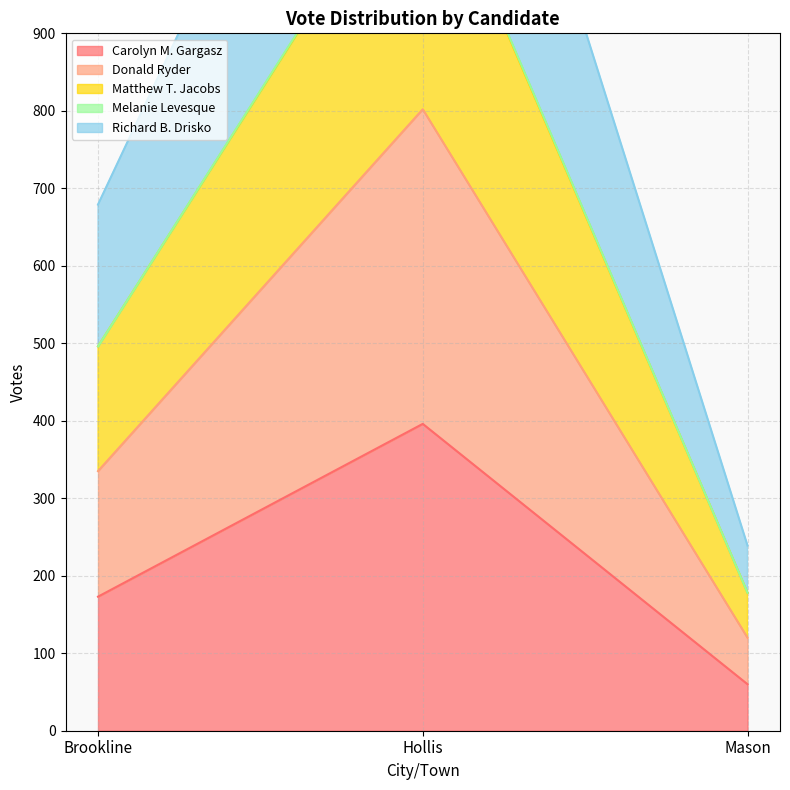

What is the difference between the highest and lowest values at Hollis?

1173